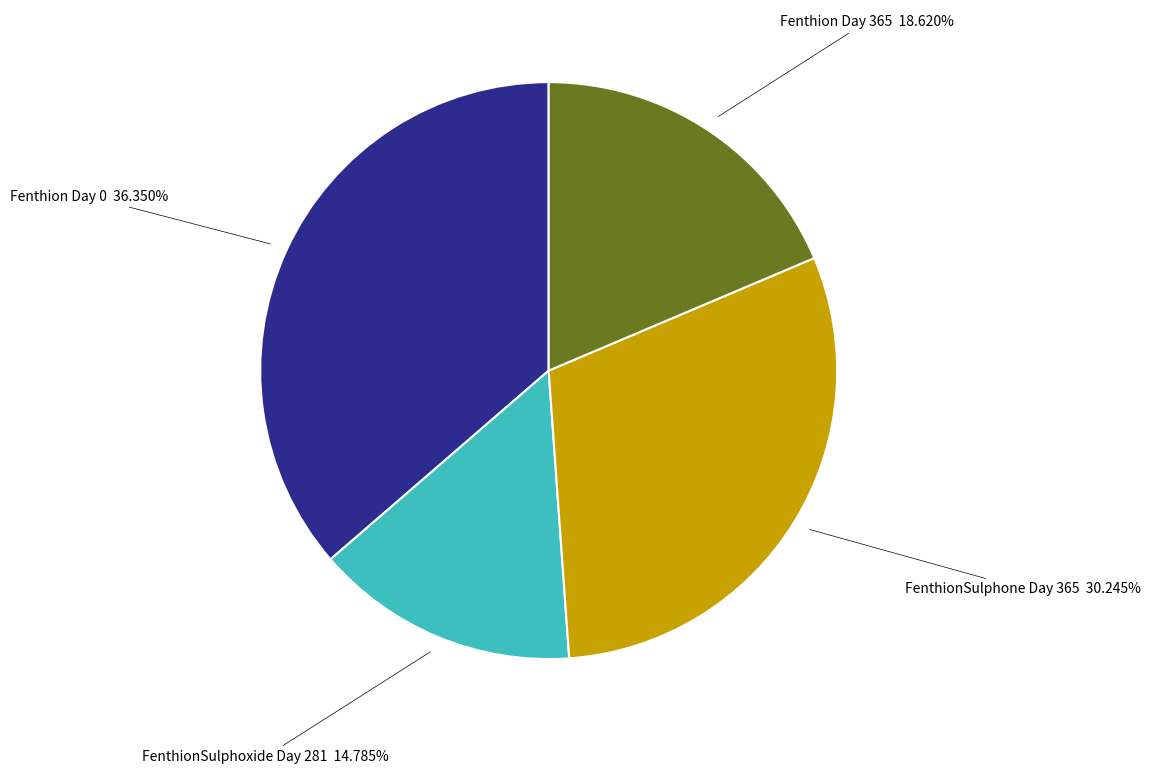

Is there a majority slice in this chart?

No